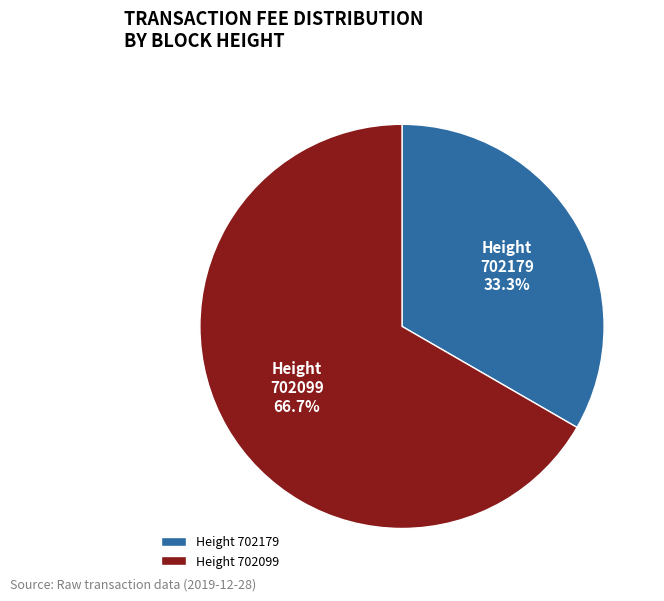

What percentage do Height 702099 and Height 702179 together represent?

100.0%